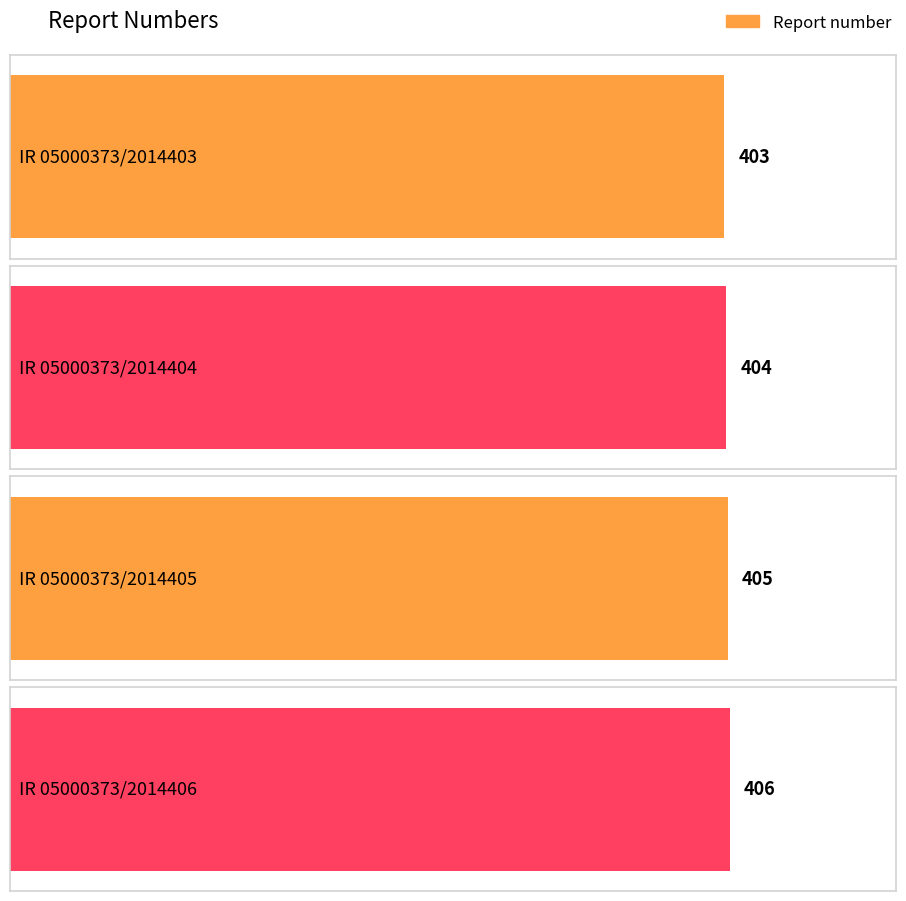

Reading left to right, transcribe all the data shown in this chart.

403	404	405	406